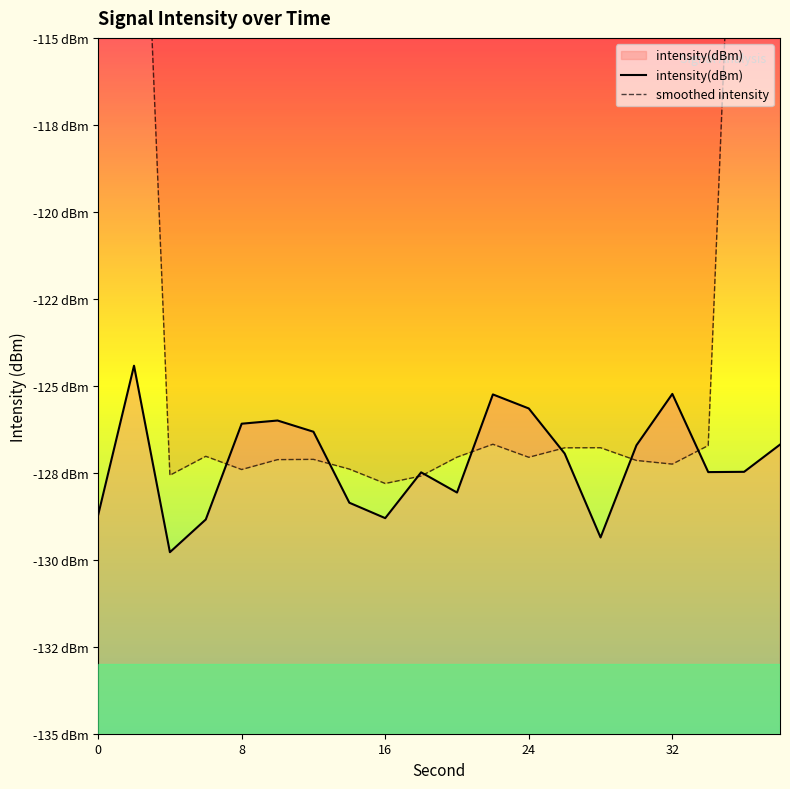

In smoothed intensity, how many points are lower than both neighbors (excluding endpoints)?

5